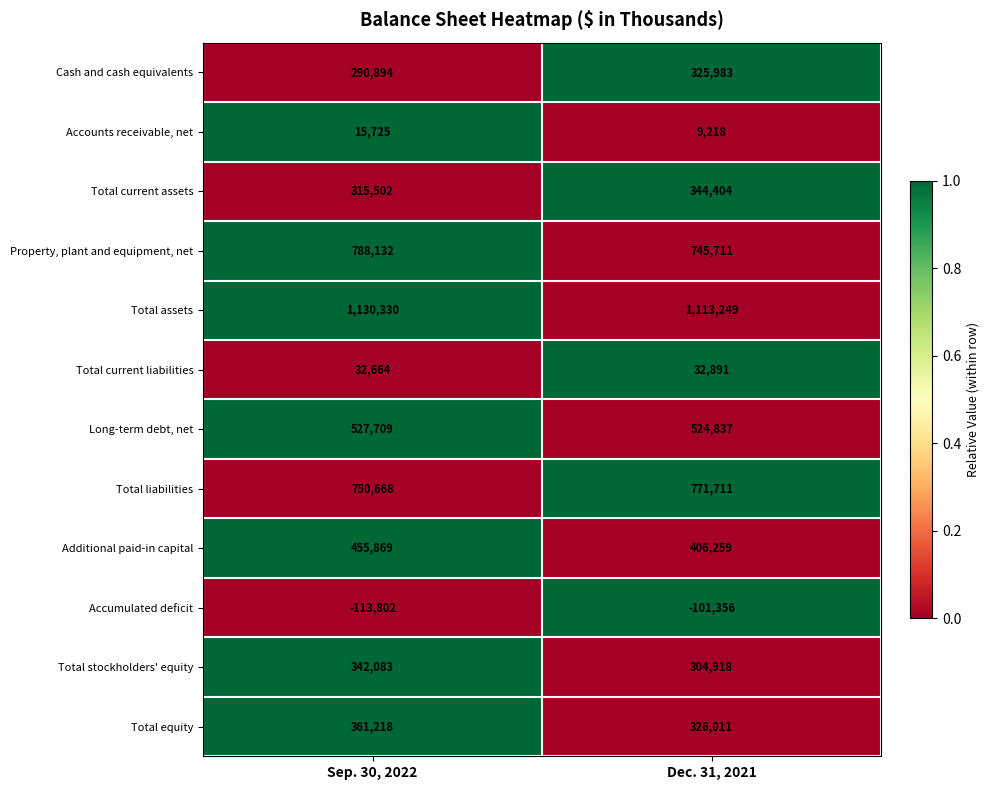

Reading left to right, transcribe all the data shown in this chart.

Cash and cash equivalents: Sep. 30, 2022=290894	Dec. 31, 2021=325983
Accounts receivable, net: Sep. 30, 2022=15725	Dec. 31, 2021=9218
Total current assets: Sep. 30, 2022=315502	Dec. 31, 2021=344404
Property, plant and equipment, net: Sep. 30, 2022=788132	Dec. 31, 2021=745711
Total assets: Sep. 30, 2022=1130330	Dec. 31, 2021=1113249
Total current liabilities: Sep. 30, 2022=32664	Dec. 31, 2021=32891
Long-term debt, net: Sep. 30, 2022=527709	Dec. 31, 2021=524837
Total liabilities: Sep. 30, 2022=750668	Dec. 31, 2021=771711
Additional paid-in capital: Sep. 30, 2022=455869	Dec. 31, 2021=406259
Accumulated deficit: Sep. 30, 2022=-113802	Dec. 31, 2021=-101356
Total stockholders' equity: Sep. 30, 2022=342083	Dec. 31, 2021=304918
Total equity: Sep. 30, 2022=361218	Dec. 31, 2021=326011